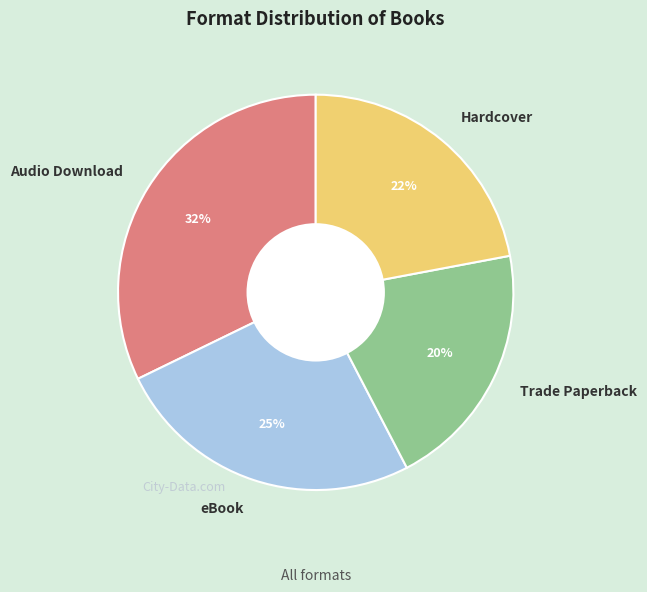

To the nearest percent, what is the average slice percentage?

25%